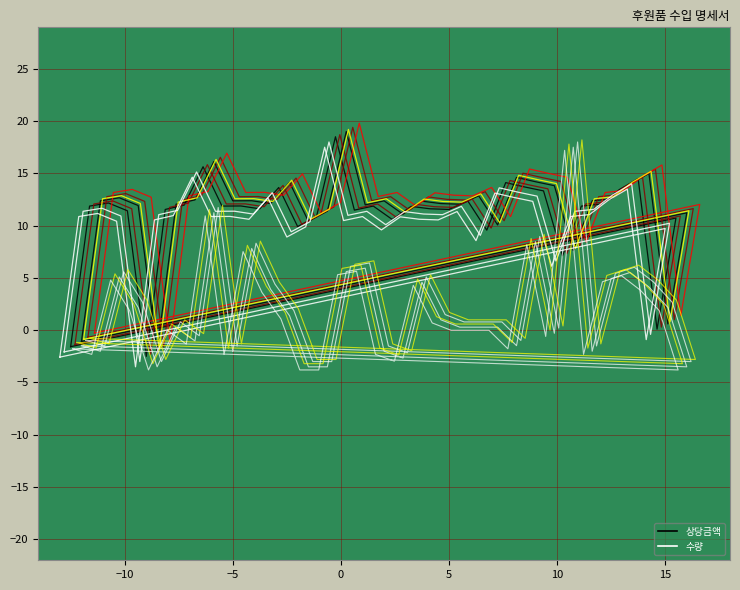

What is the difference between the maximum and second lowest values in the 수량_0 series?

21.0